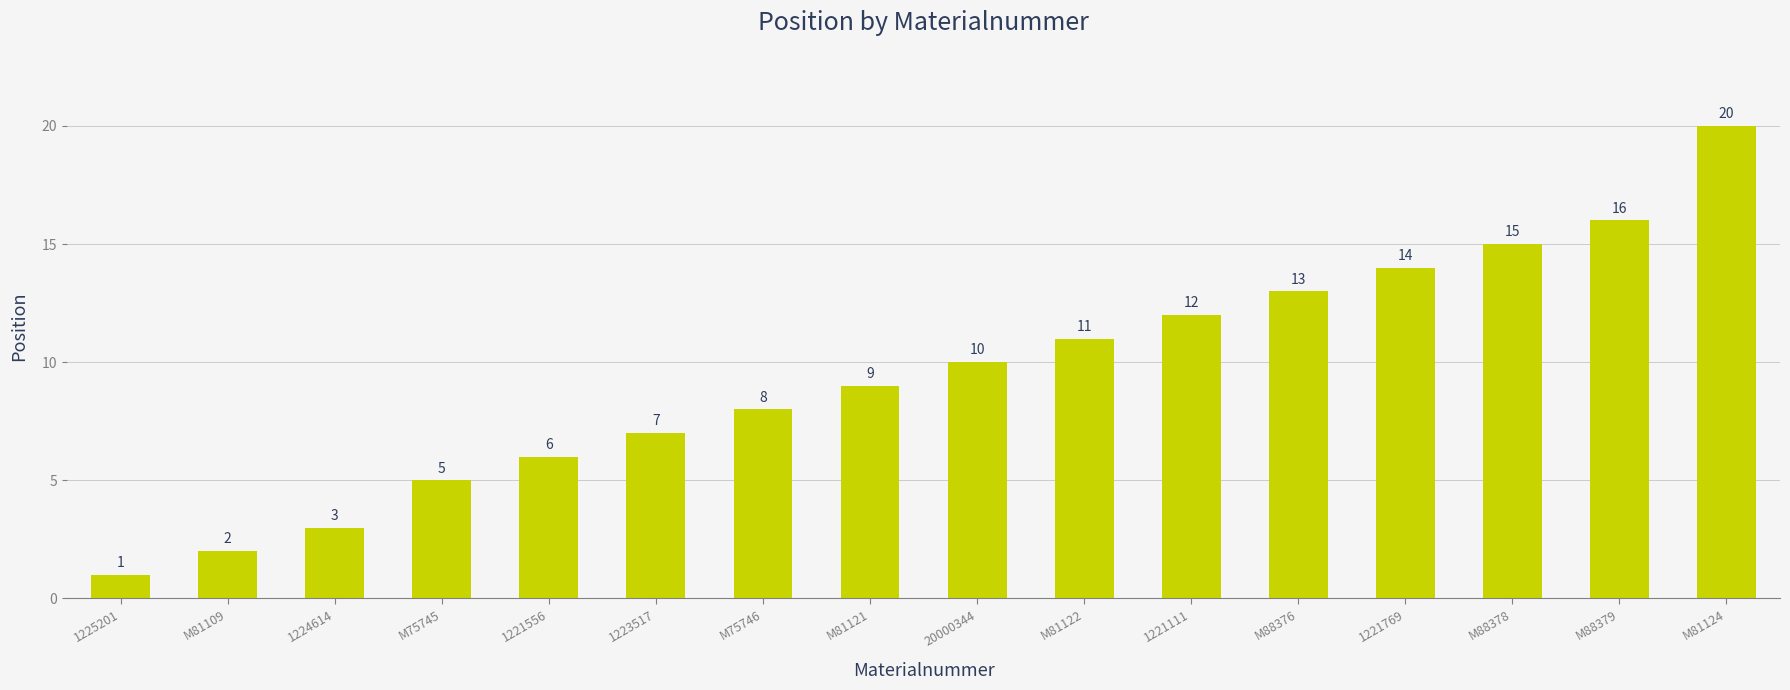

List the labels in order of value, largest first.

M81124, M88379, M88378, 1221769, M88376, 1221111, M81122, 20000344, M81121, M75746, 1223517, 1221556, M75745, 1224614, M81109, 1225201